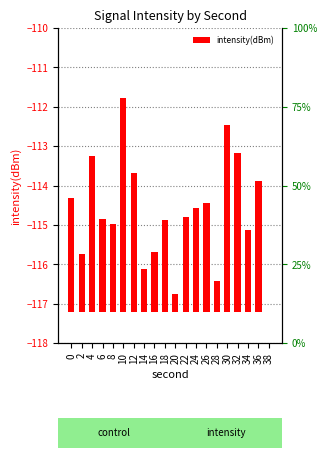

Reading left to right, what are all the values shown in this chart?

0=2.9	2=1.5	4=4.0	6=2.4	8=2.2	10=5.4	12=3.5	14=1.1	16=1.5	18=2.3	20=0.5	22=2.4	24=2.7	26=2.8	28=0.8	30=4.8	32=4.0	34=2.1	36=3.3	38=0.0